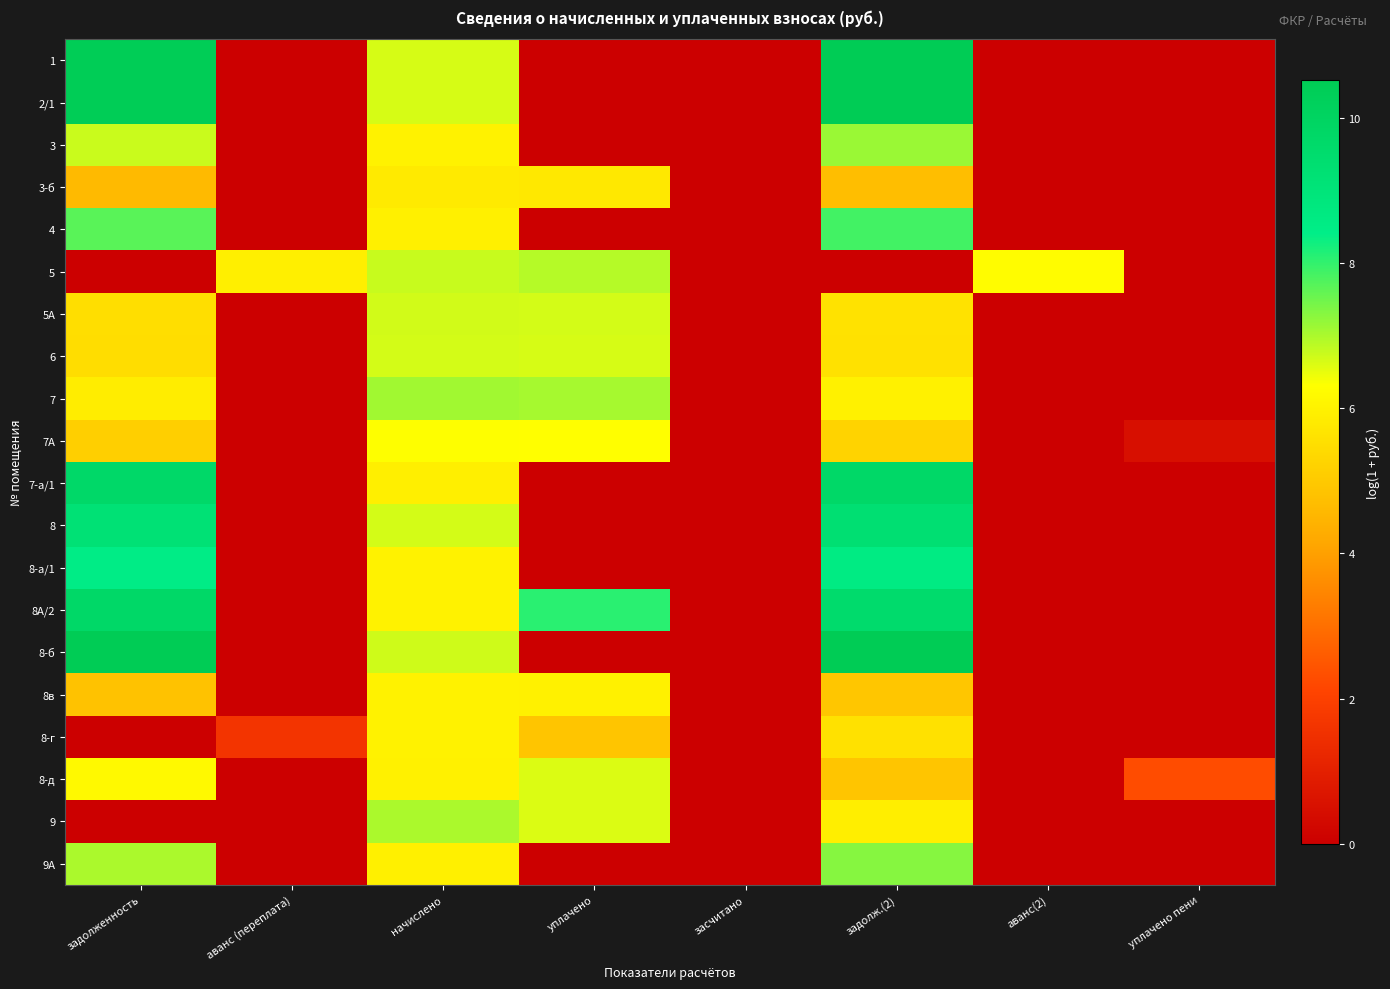

At which category does the chart reach its peak across all series?

задолж.(2)